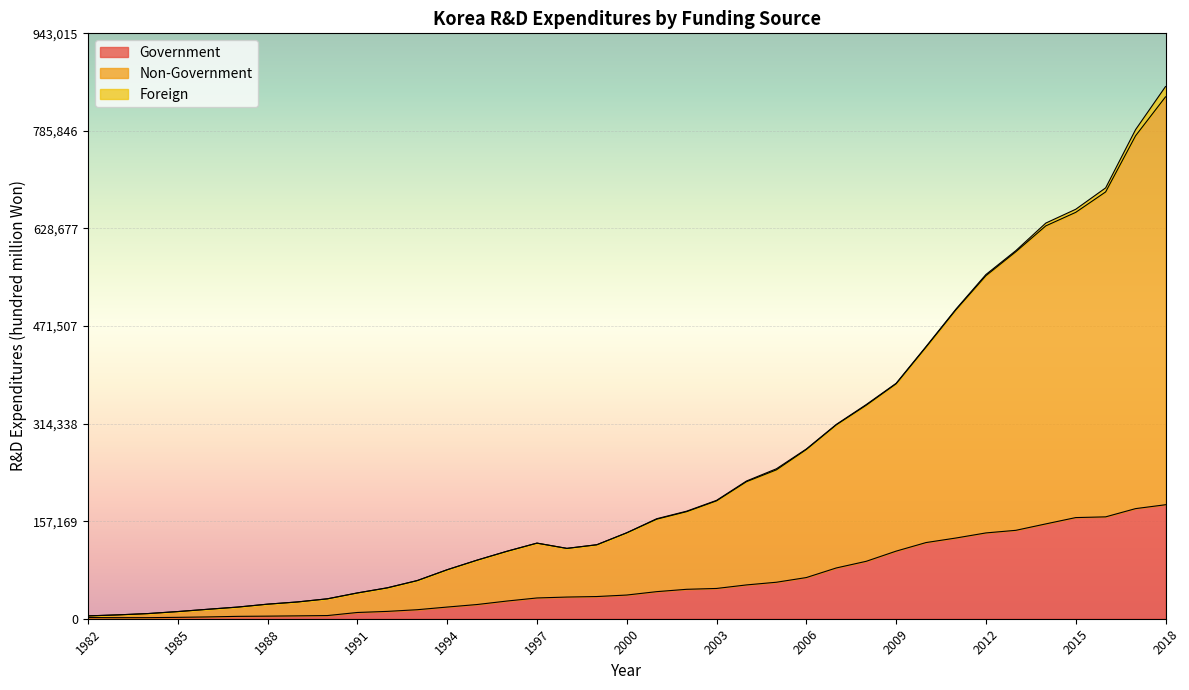

At which category is the sum across all series the highest?

2018